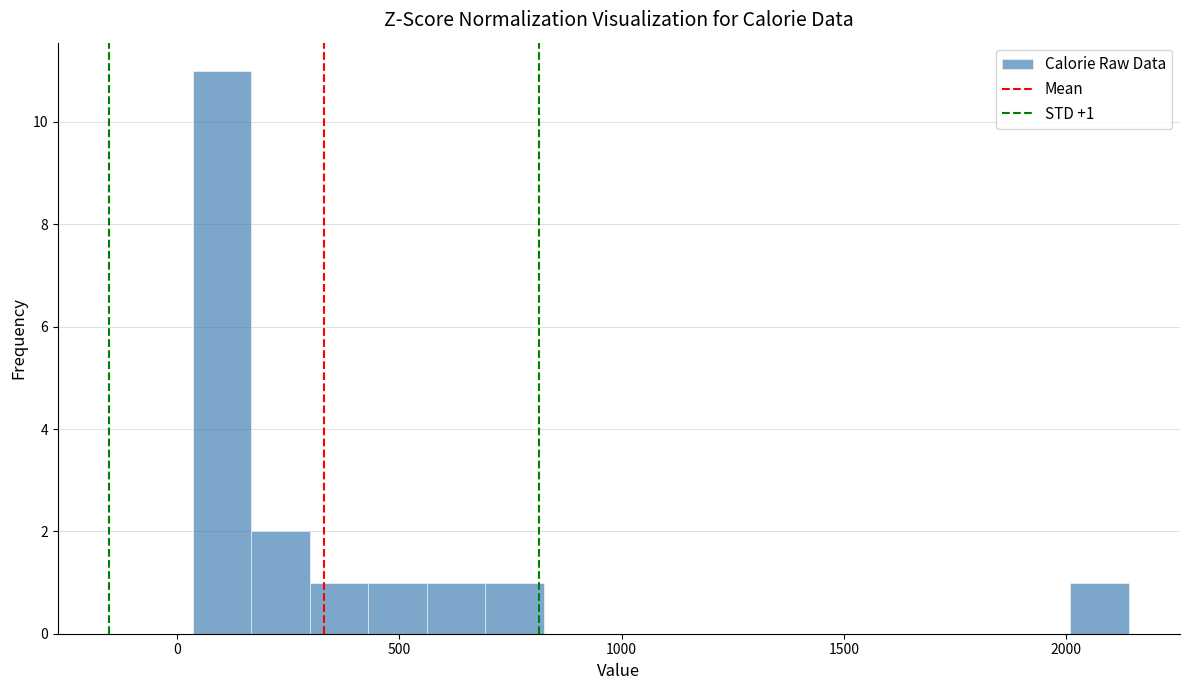

Around what value on the x-axis is the tallest bar? Give the approximate position of its centre, as read against the axis.

100